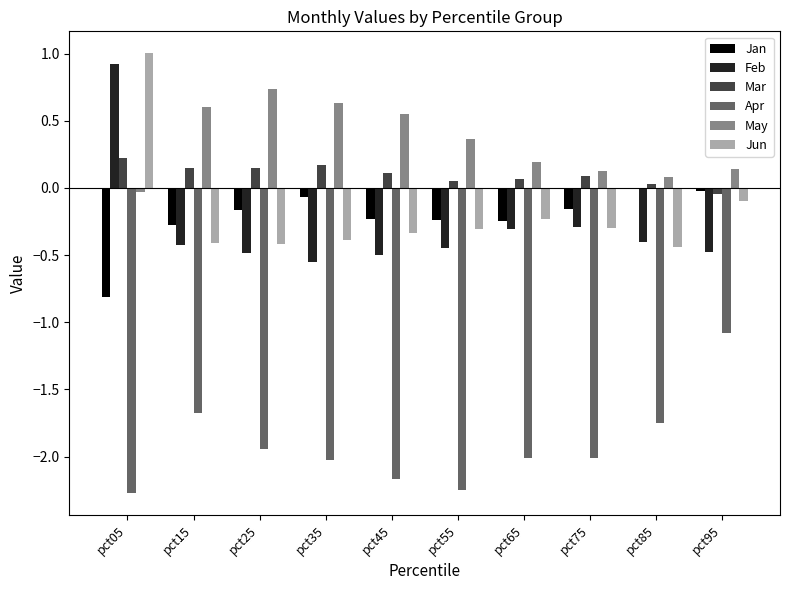

What is the average value of the May series?

0.3